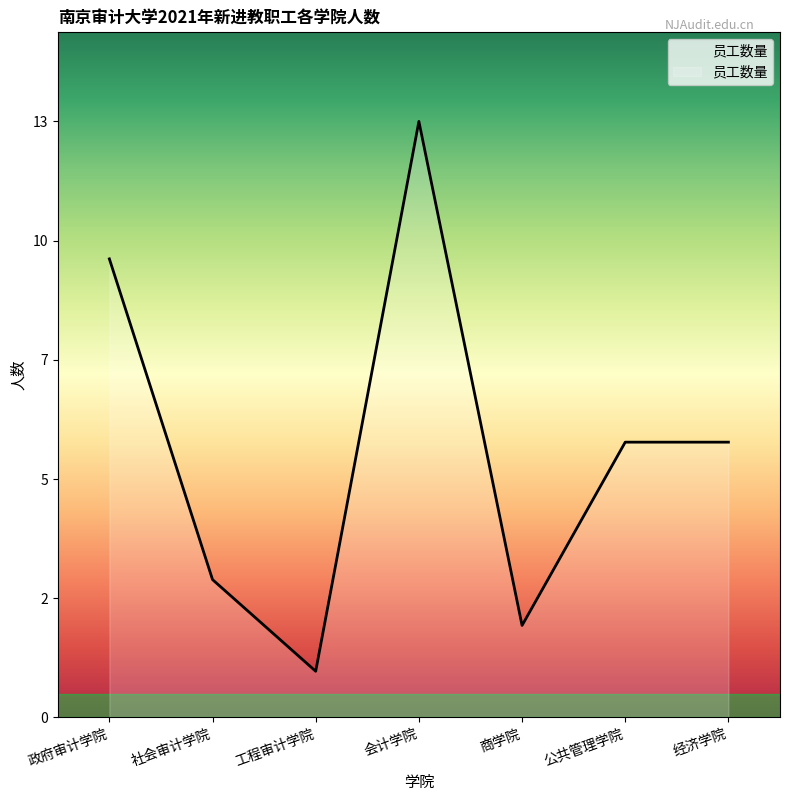

Does the chart display data point markers on the line(s)?

No